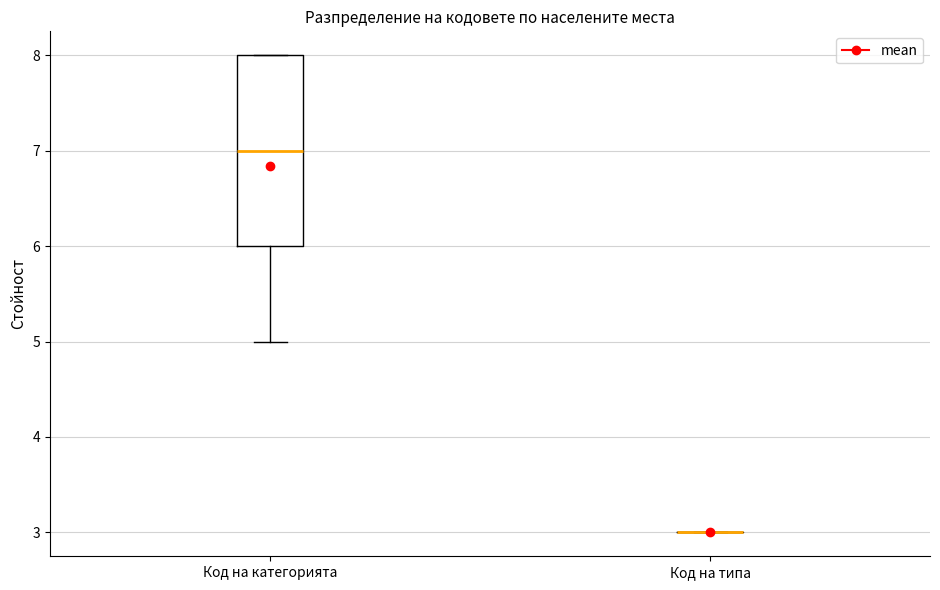

Reading left to right, read every box against the y-axis: the position of its median line, the range the box covers, and the ends of its whiskers. The values are not printed on the chart, so give them approximately, as read against the axis.

Код на категорията: median 7, box 6 to 8, whiskers 5 to 8
Код на типа: box collapsed to a line at 3, whiskers 3 to 3